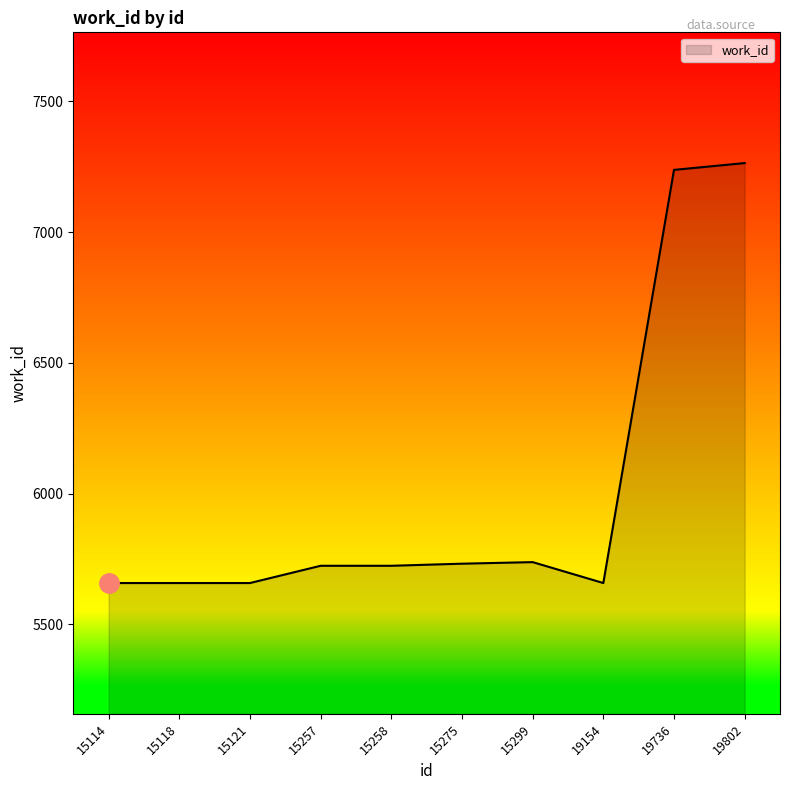

What is the sum of the values at 19802 and 19736?

14502